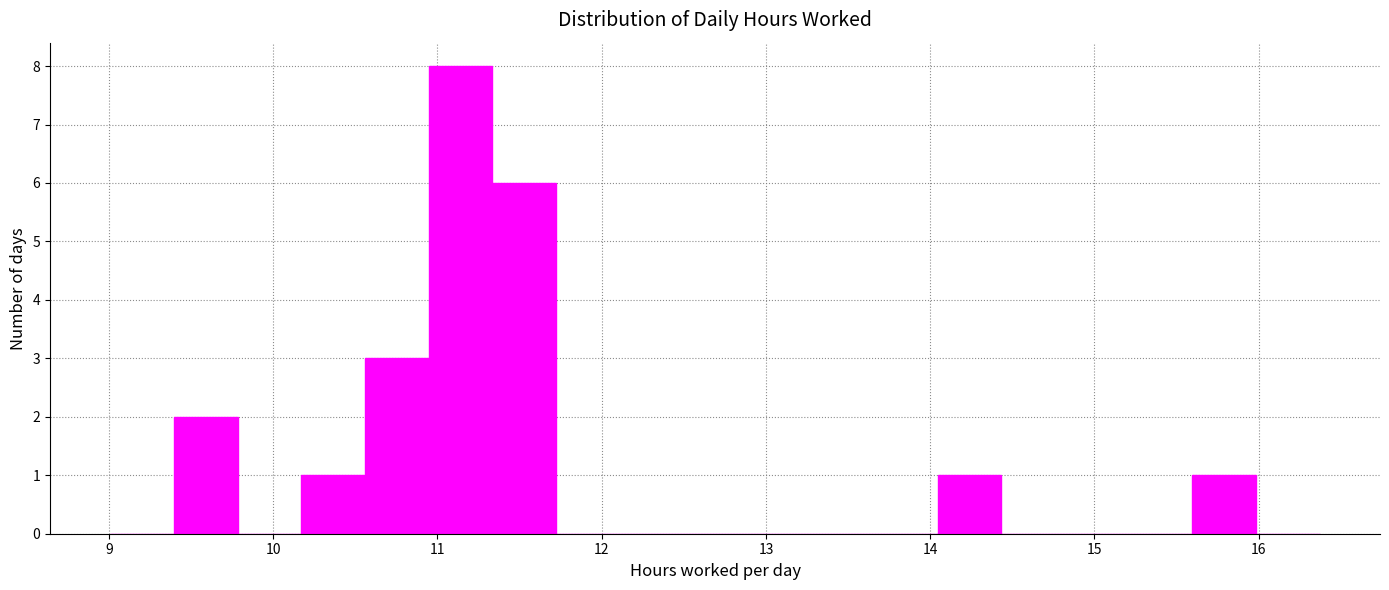

Around what value on the x-axis is the tallest bar? Give the approximate position of its centre, as read against the axis.

11.1